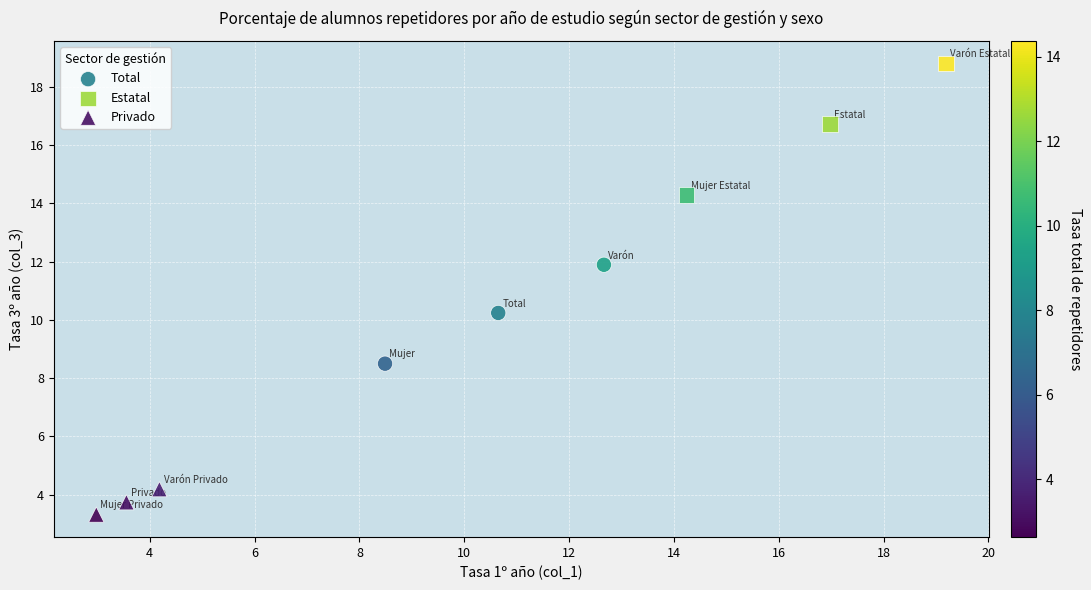

Which series reaches the maximum Y coordinate?

Estatal